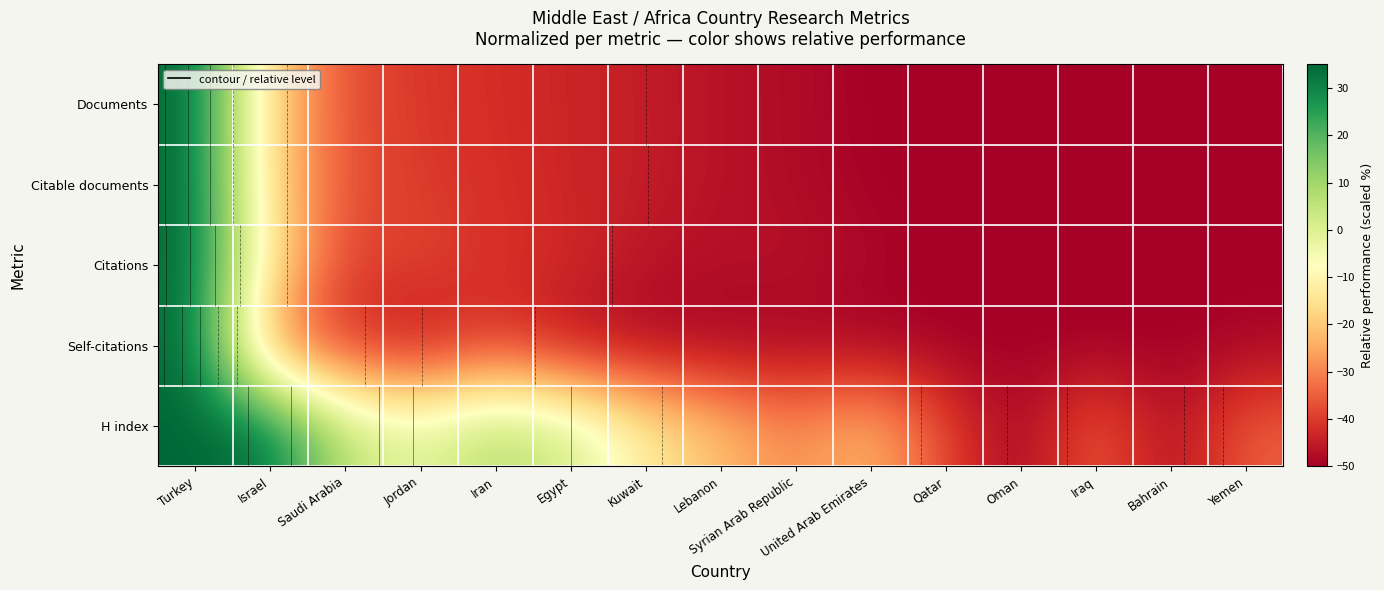

Rank the categories by Citations value from lowest to highest.

Iraq, Bahrain, Oman, Qatar, Yemen, United Arab Emirates, Lebanon, Syrian Arab Republic, Kuwait, Egypt, Iran, Saudi Arabia, Jordan, Israel, Turkey